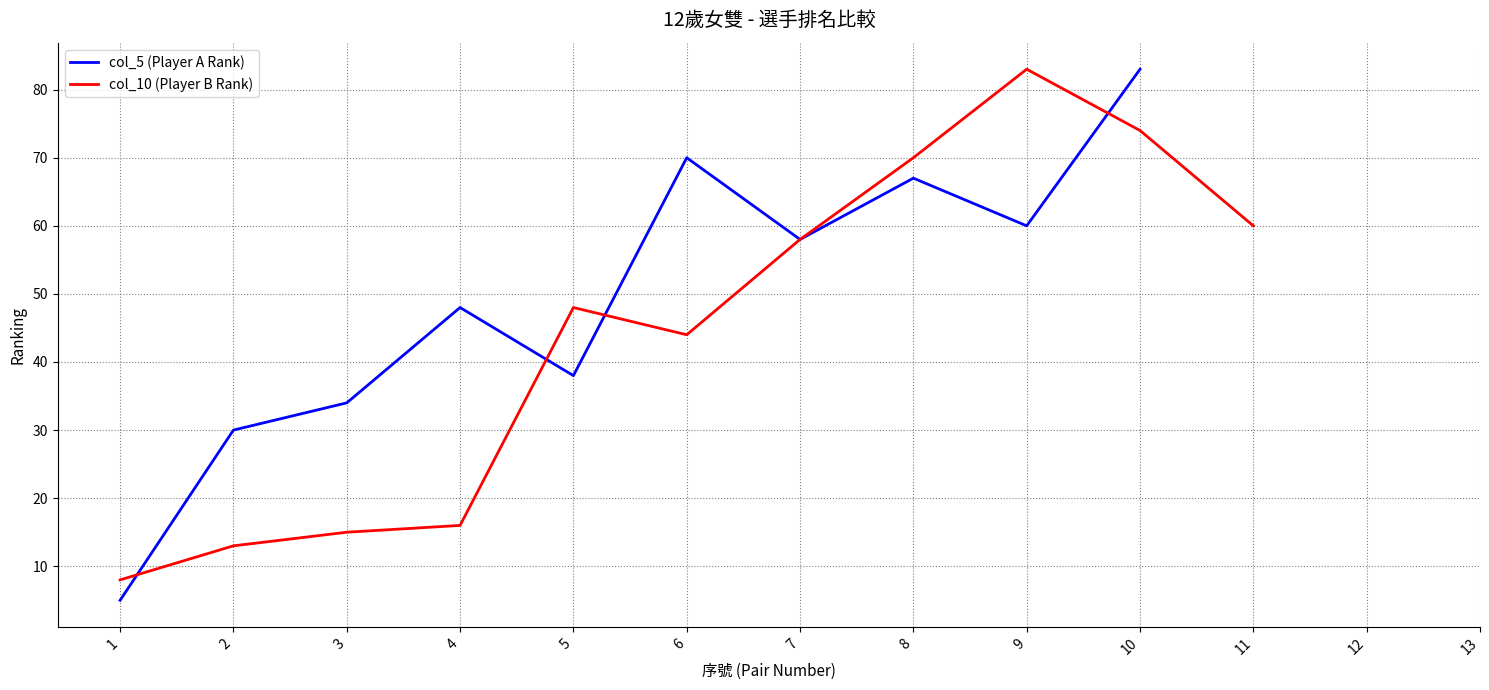

Between 12 and 10, which is larger?

12